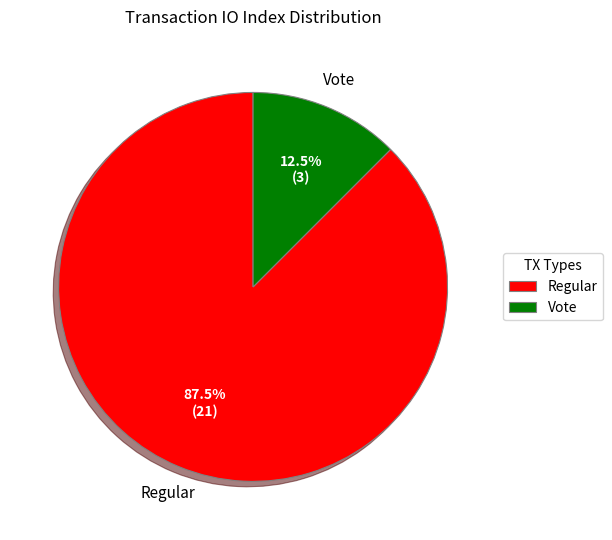

Which slice represents more than half of the pie?

Regular